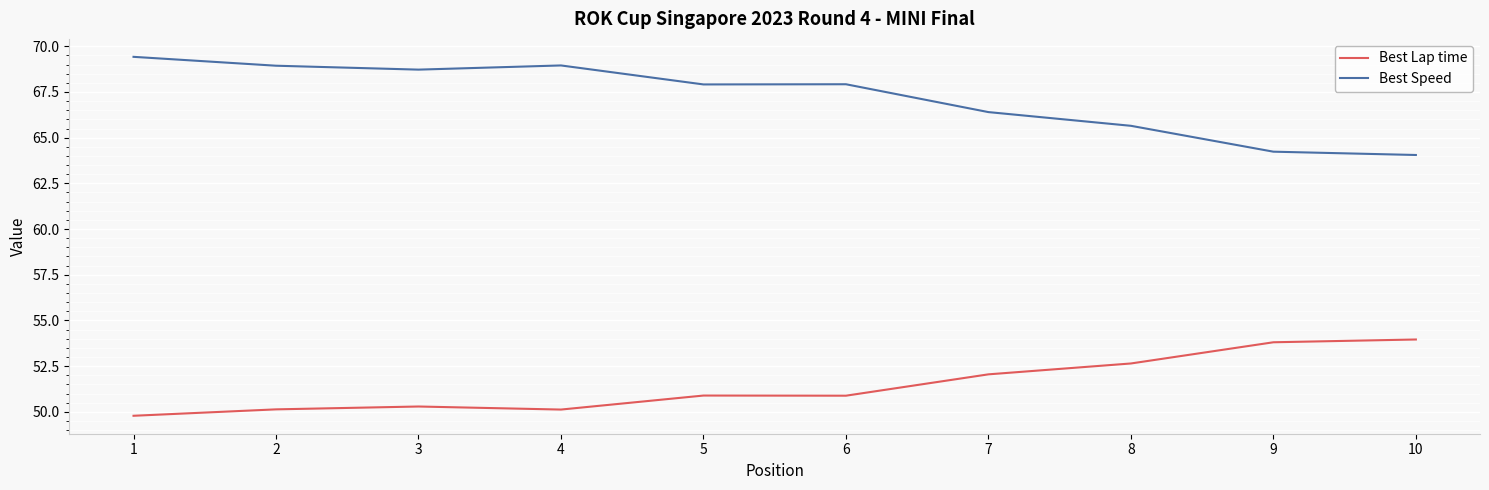

Rank the series by their average value, from highest to lowest.

Best Speed, Best Lap time